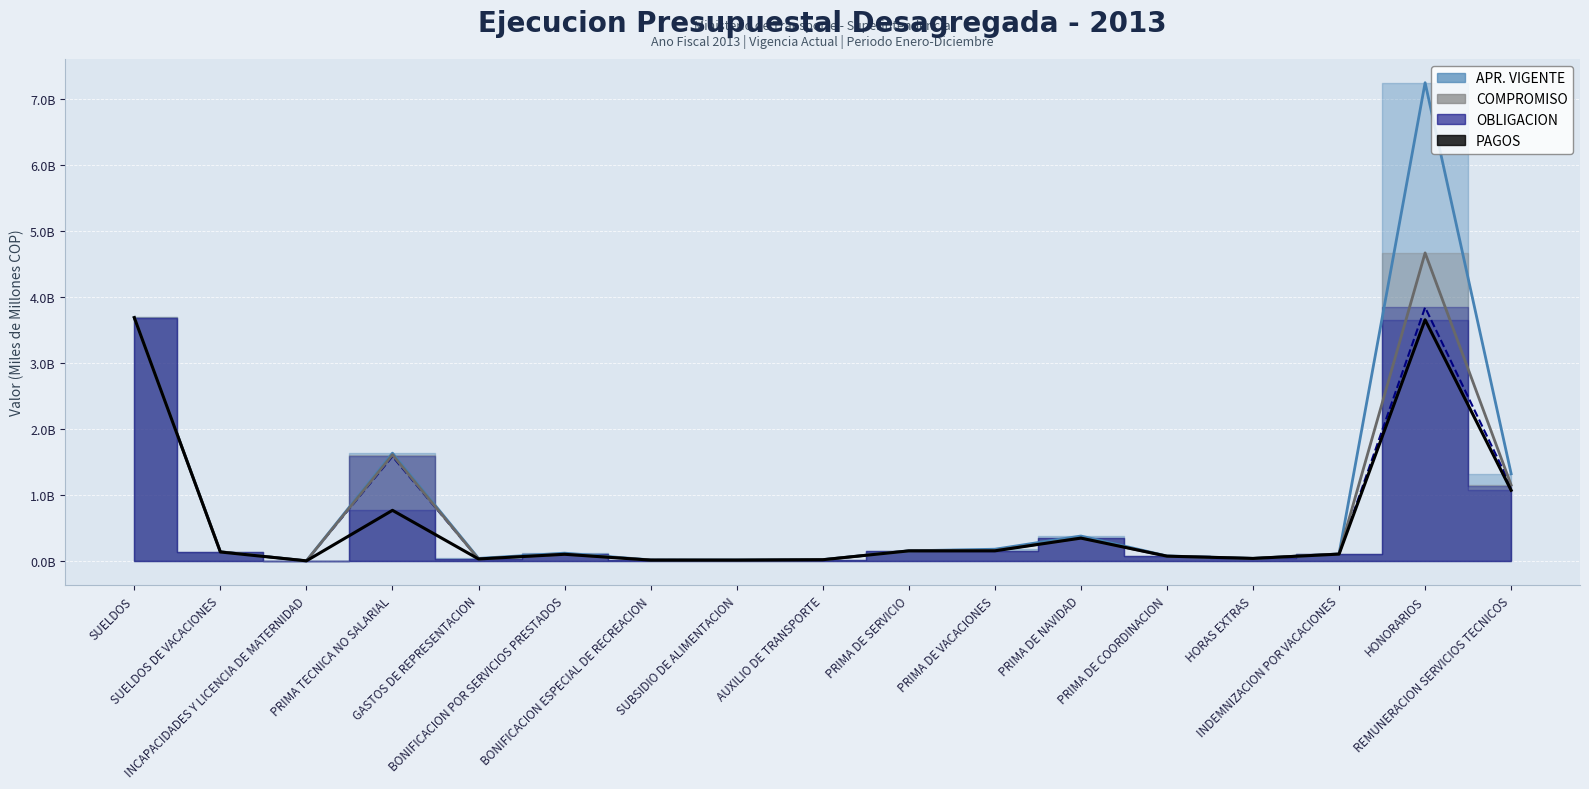

What is the maximum value for OBLIGACION?

3.8